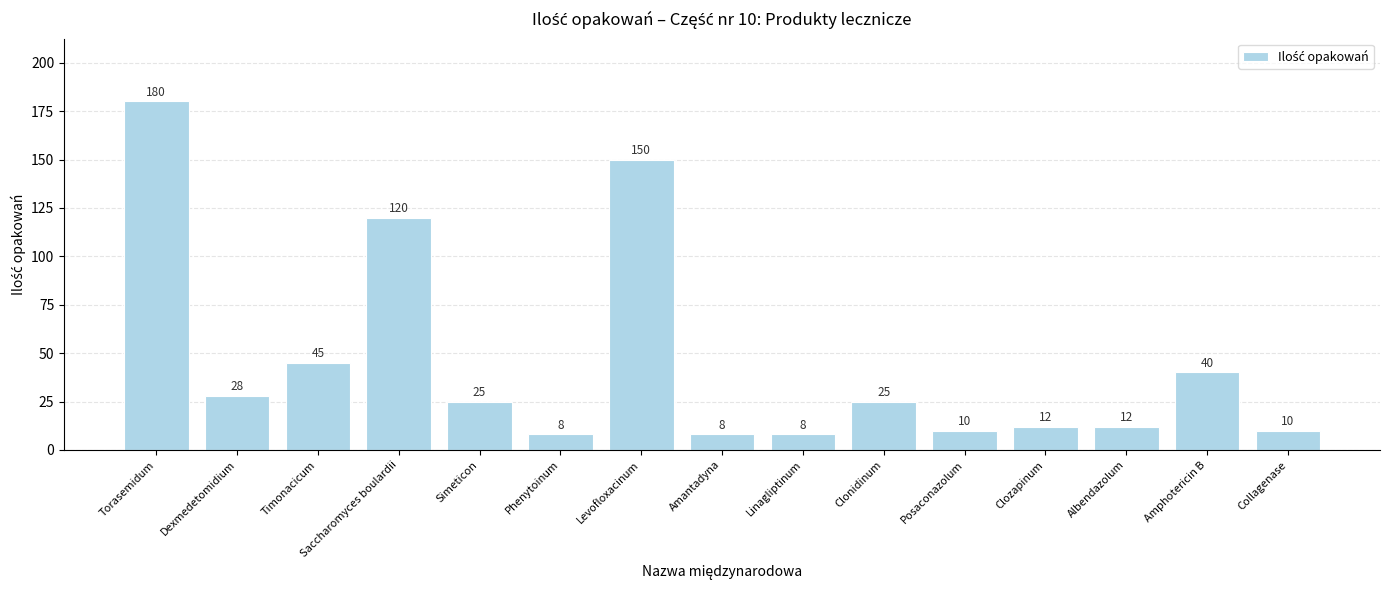

What is the difference between the second highest and minimum values?

142